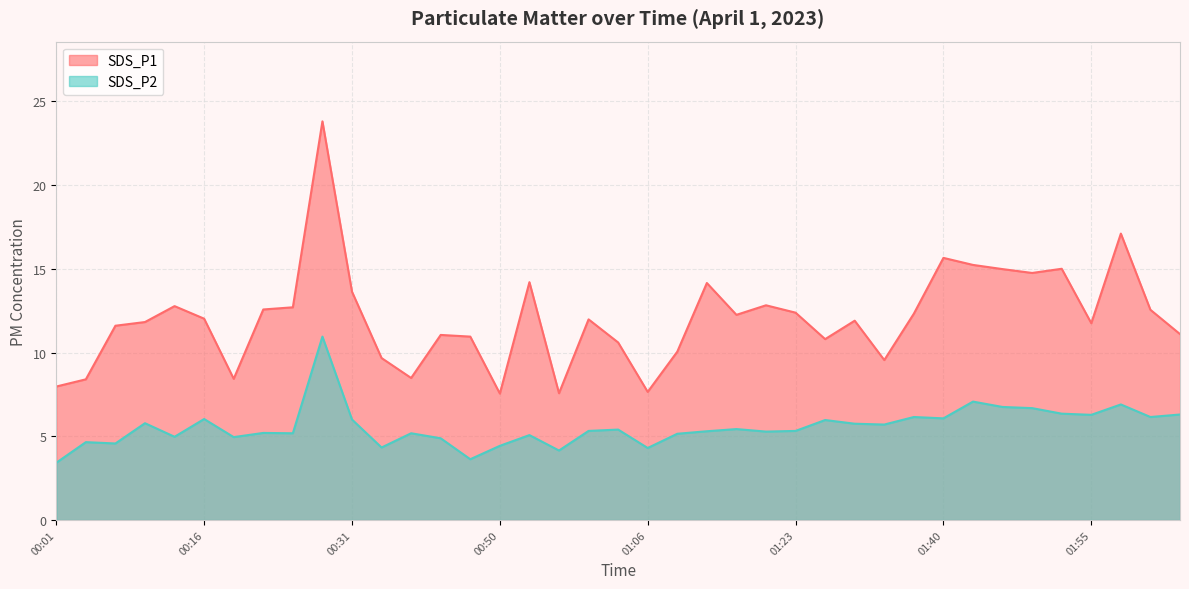

At which category is the sum across all series the highest?

9